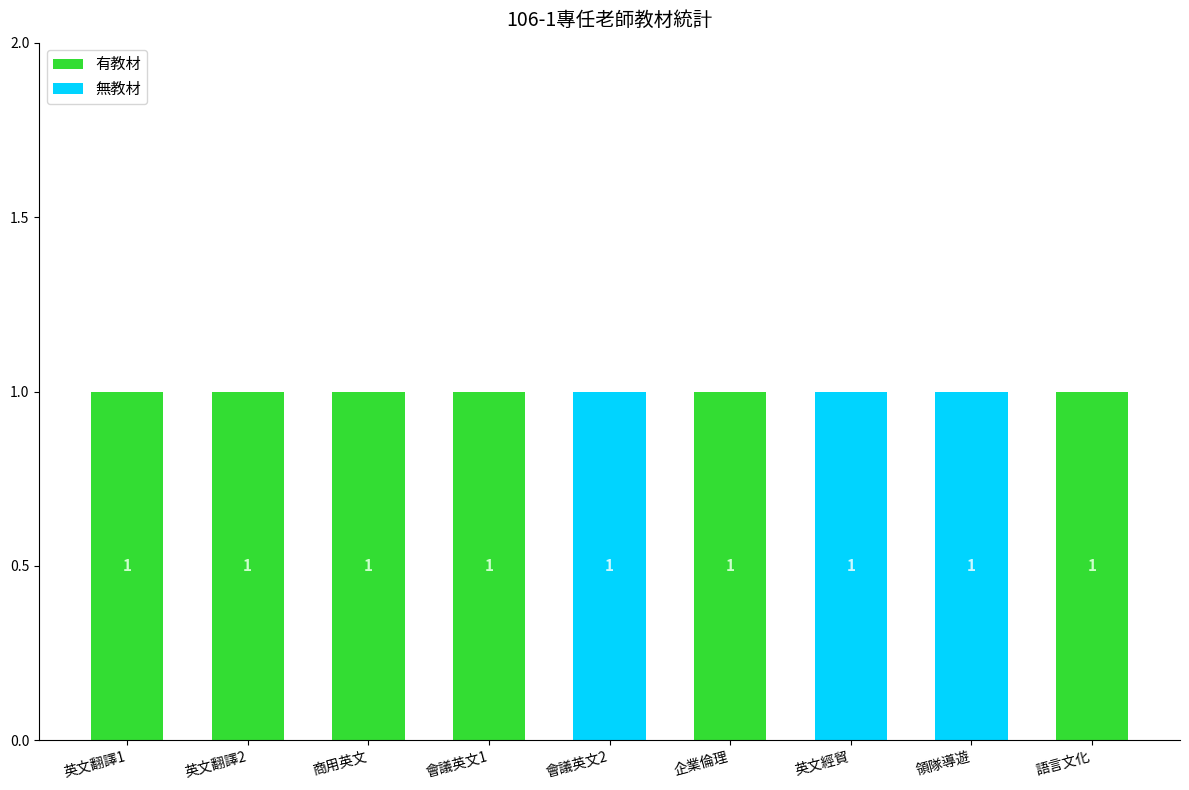

The 有教材 series shows 0 at 領隊導遊. True or false?

True